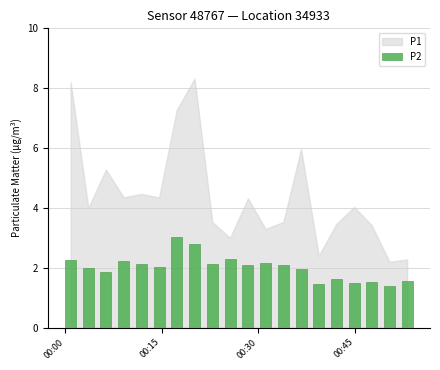

What is the average value?

2.0